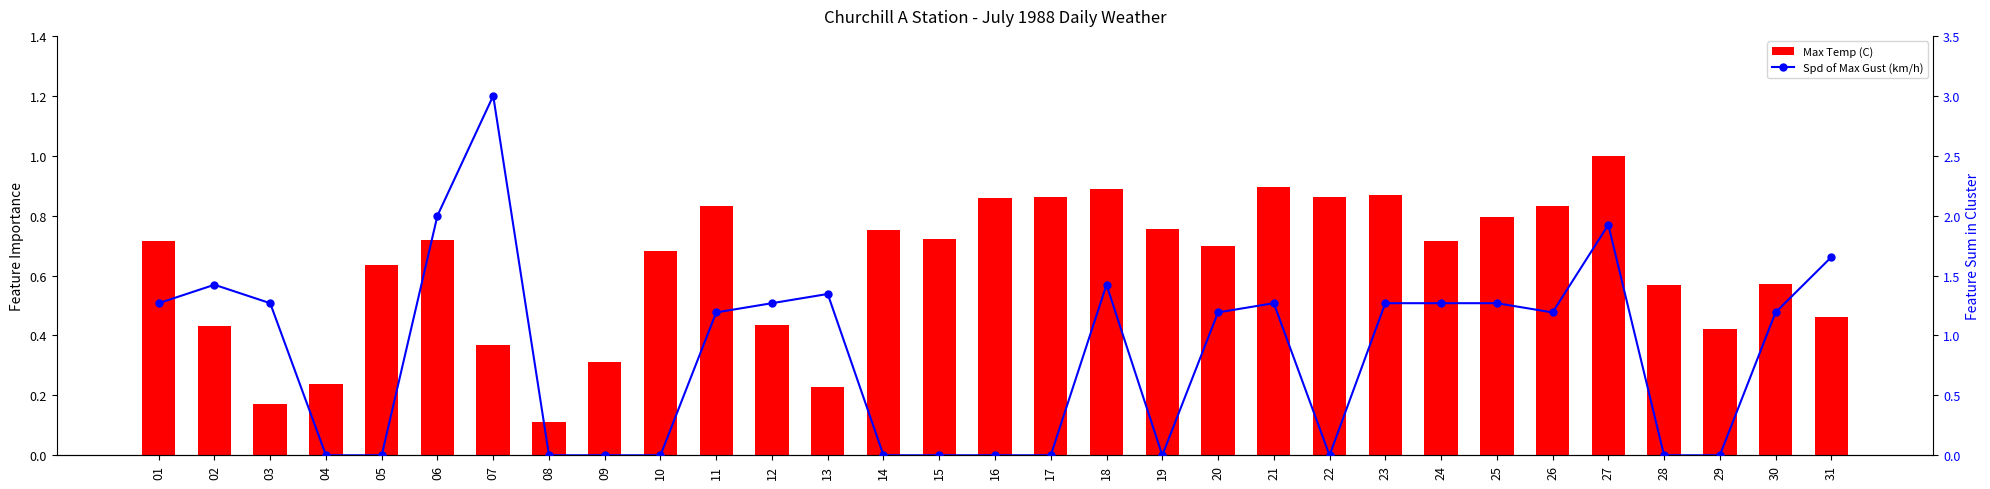

At how many categories does at least one series exceed 2?

1